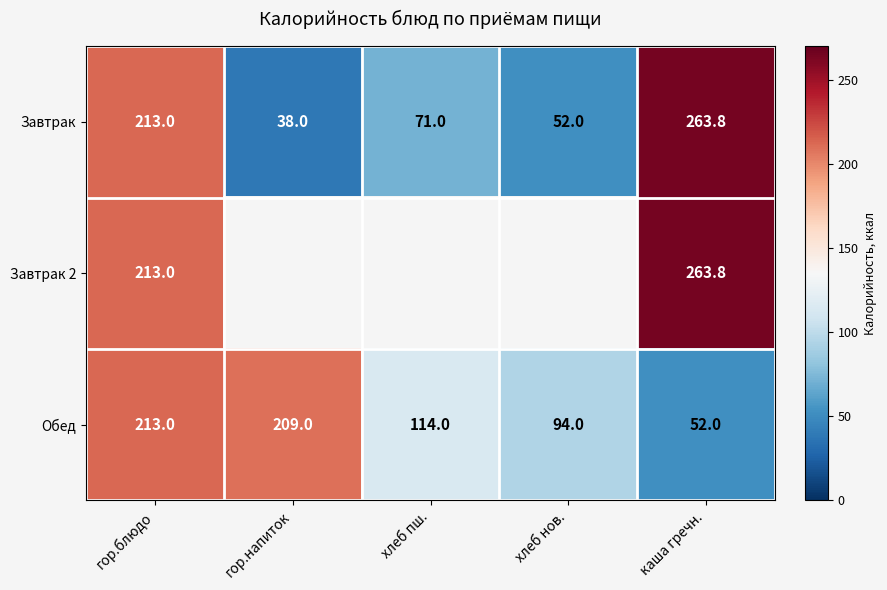

Rank the categories by Обед value from lowest to highest.

каша гречн., хлеб нов., хлеб пш., гор.напиток, гор.блюдо